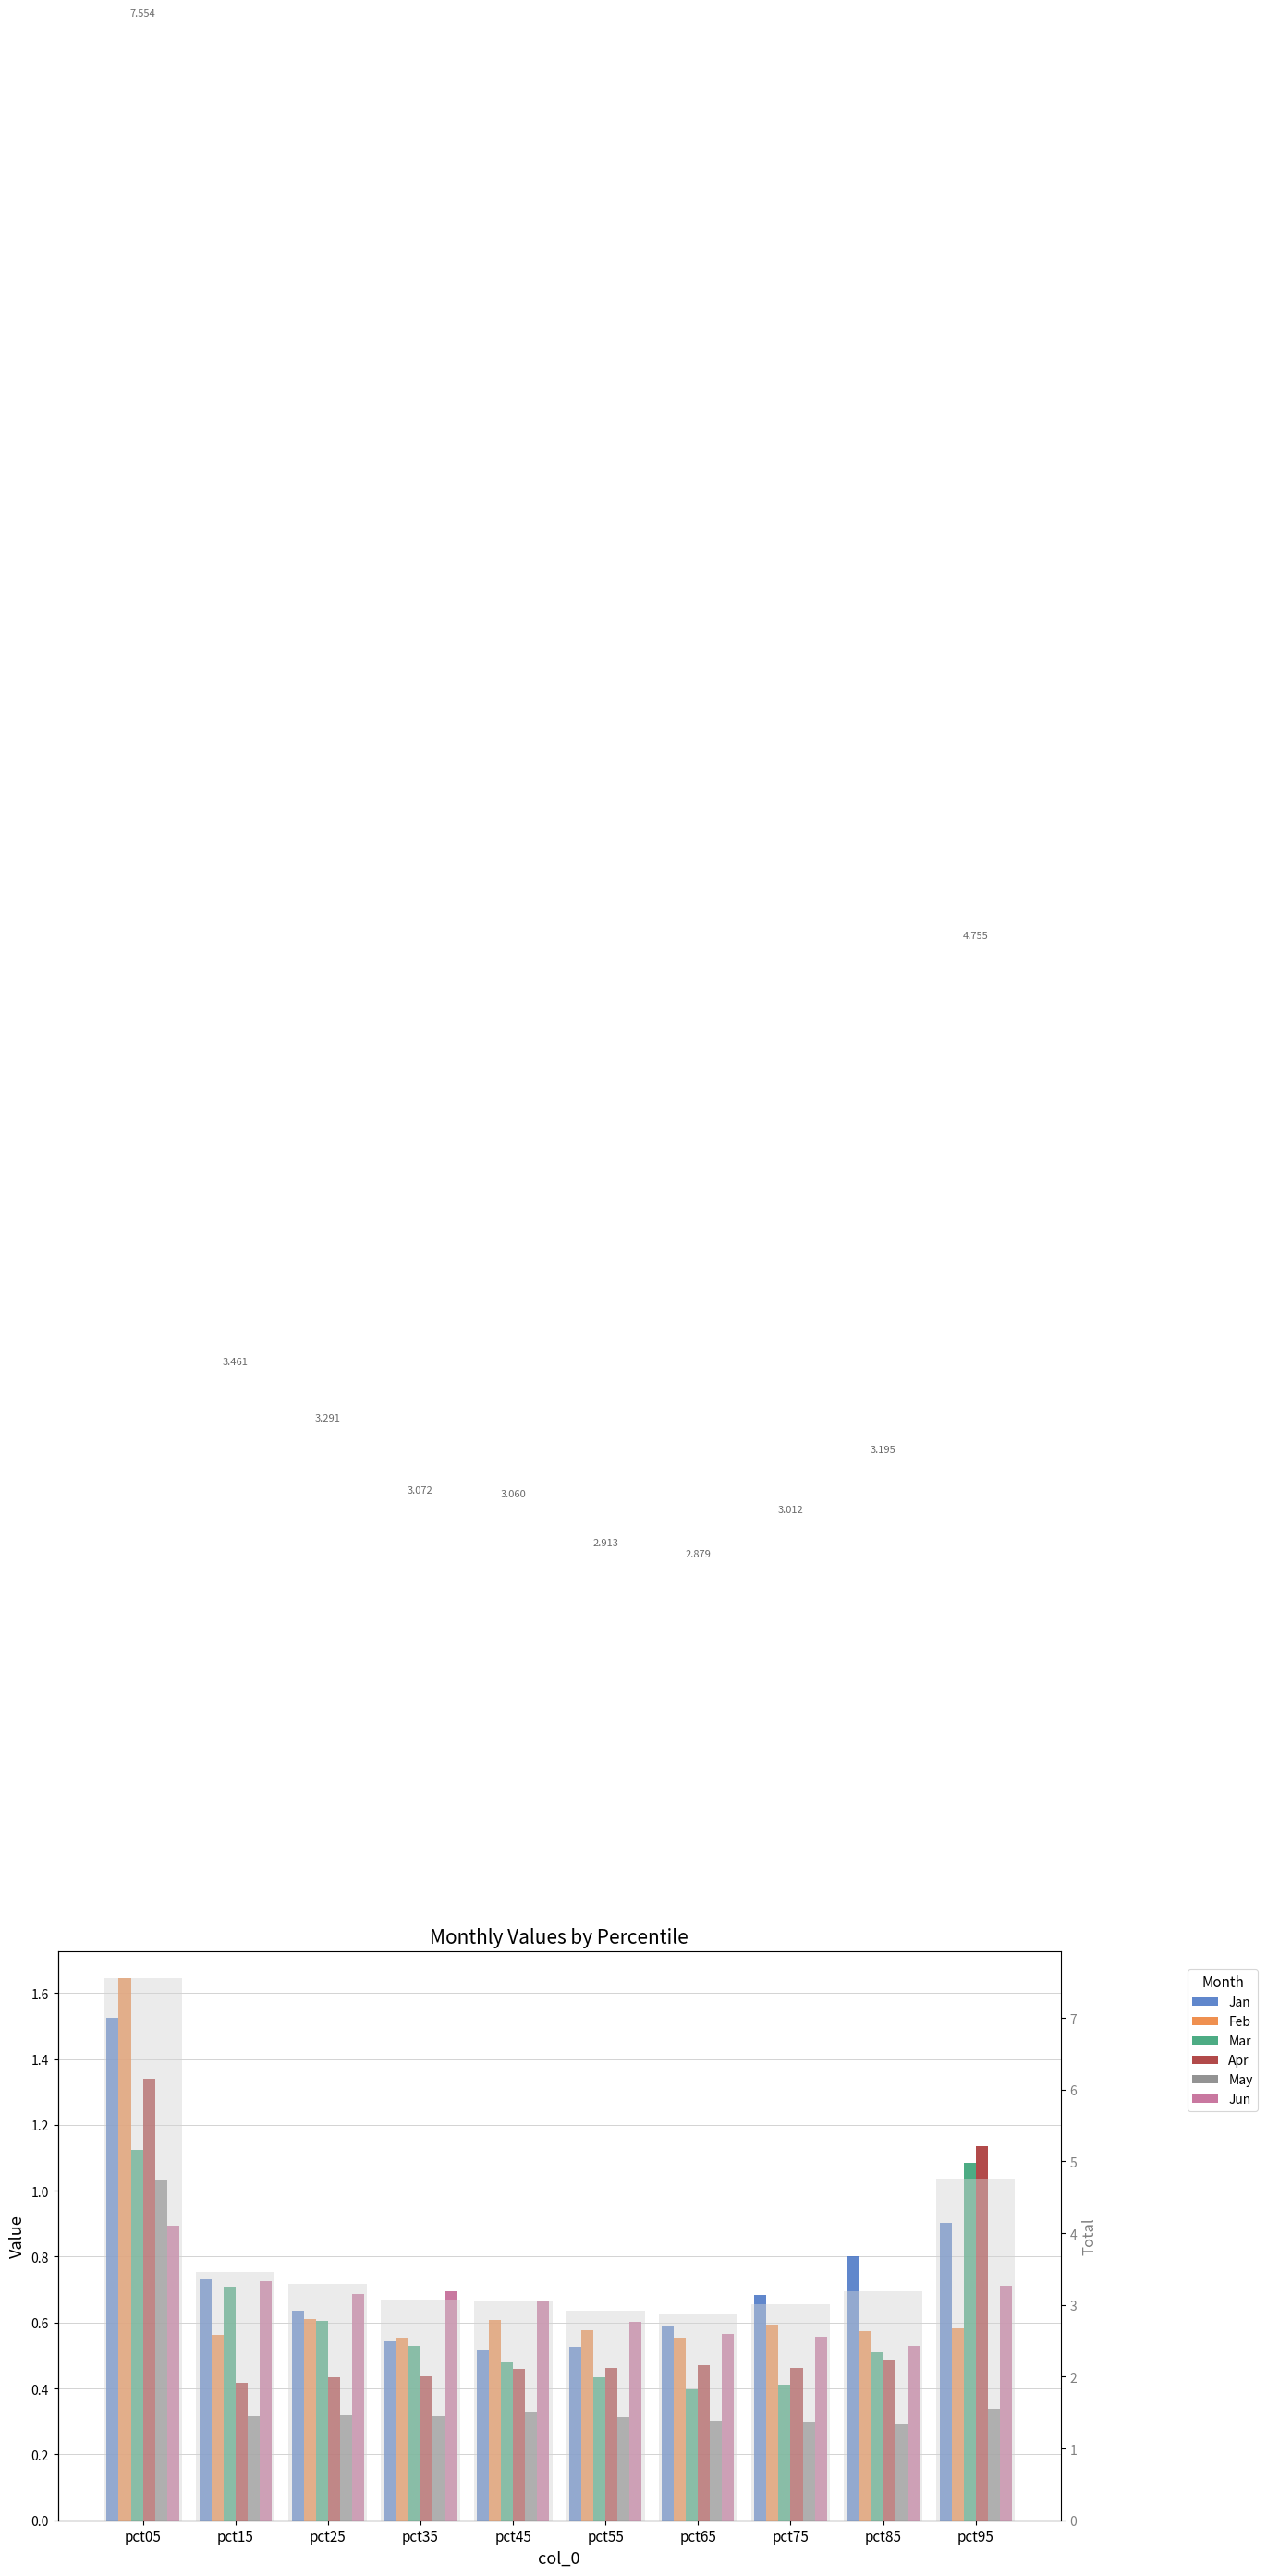

What is the difference between the maximum and minimum values in the May series?

0.7